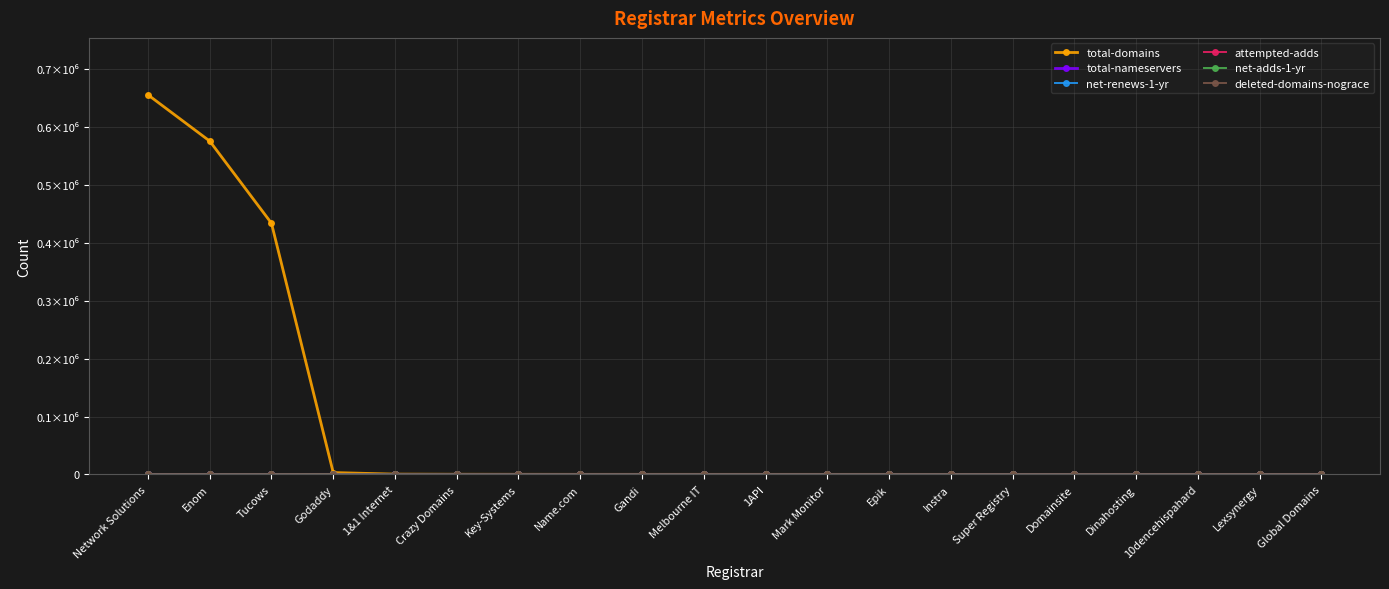

Does the chart have visible grid lines?

Yes